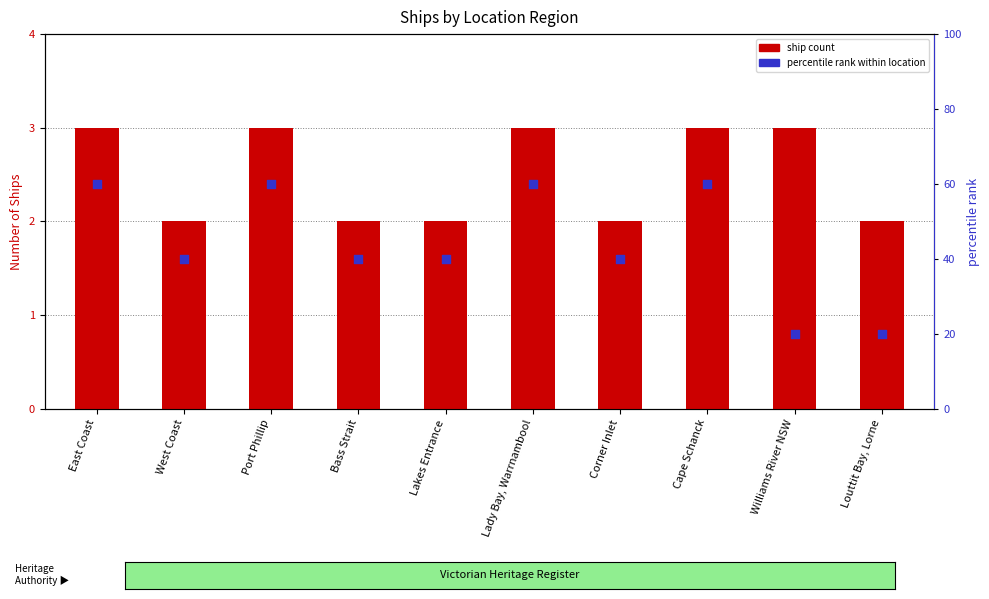

Which series has the widest spread of Y values?

percentile rank within location